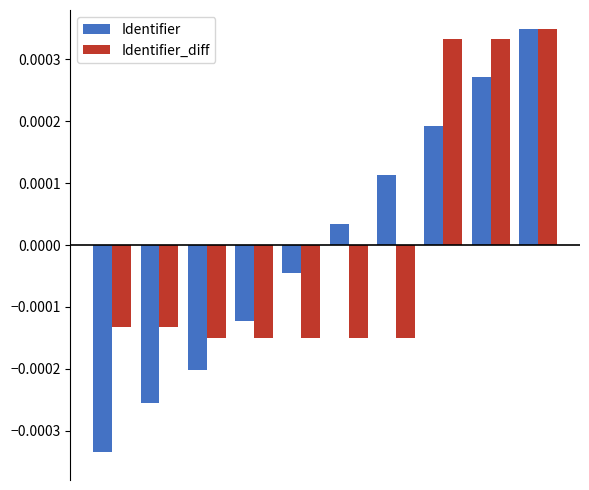

How many data points does each series have?

10